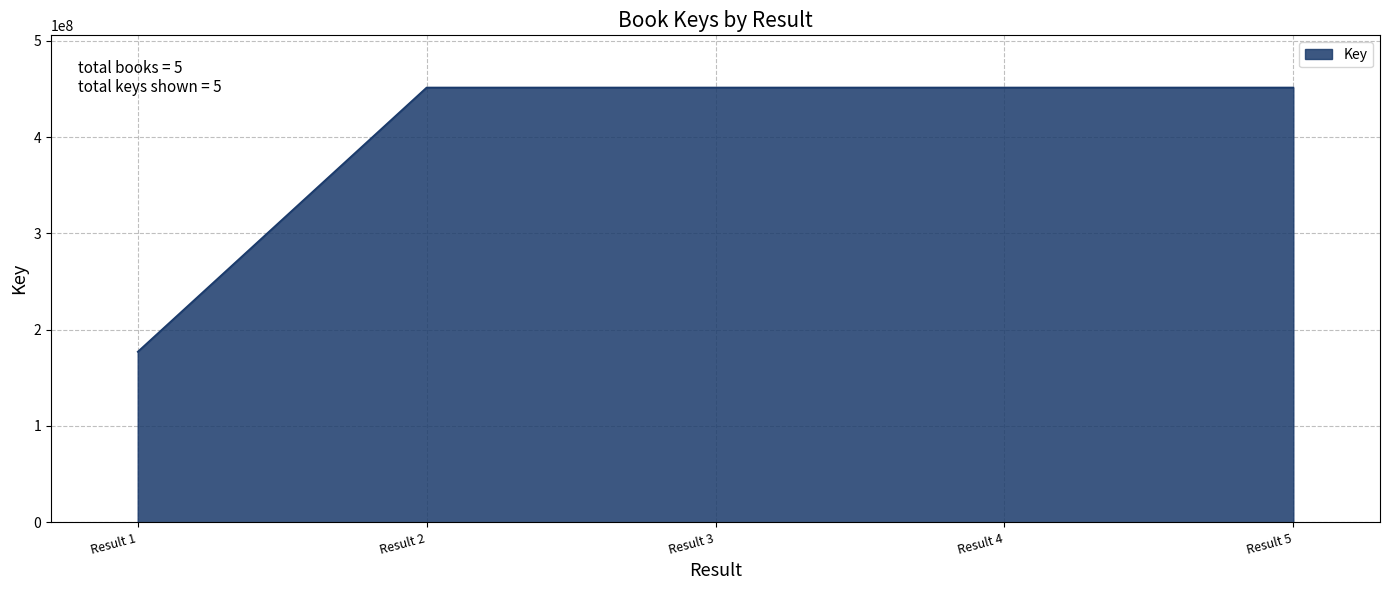

Between Result 1 and Result 2, which is larger?

Result 2